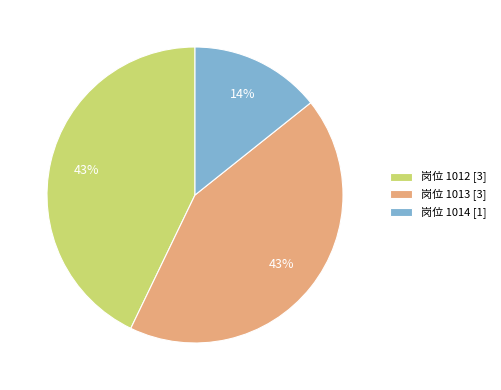

Is it true that 岗位 1013 [3] is 43% of the pie?

True